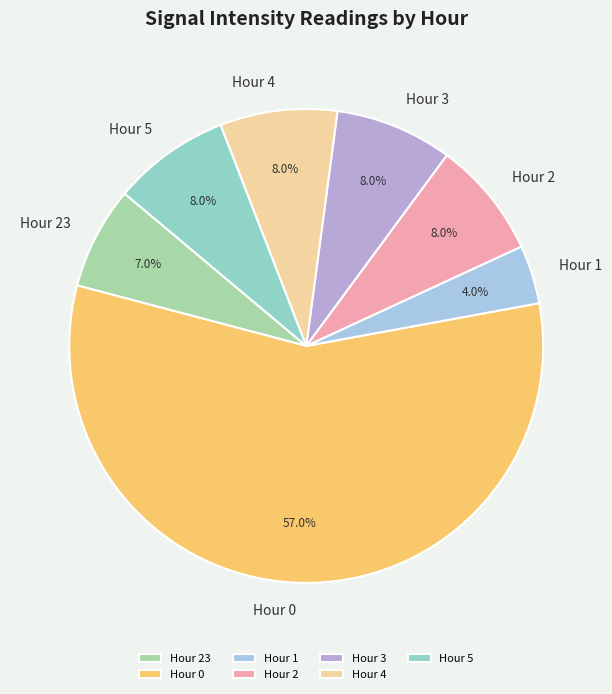

Approximately how many times larger is the value at Hour 23 compared to Hour 2?

0.9